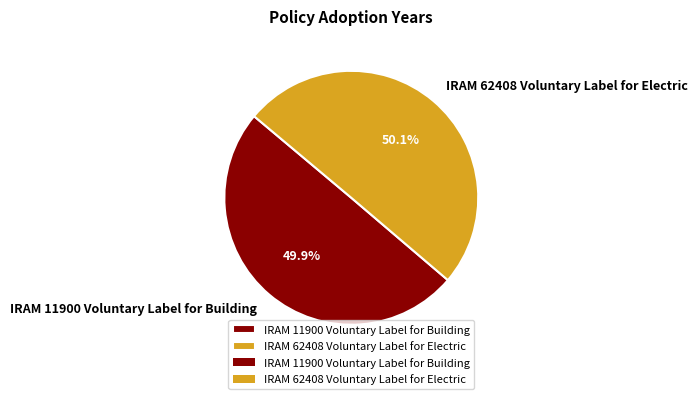

What portion of the pie excludes IRAM 62408 Voluntary Label for Electric?

49.9%